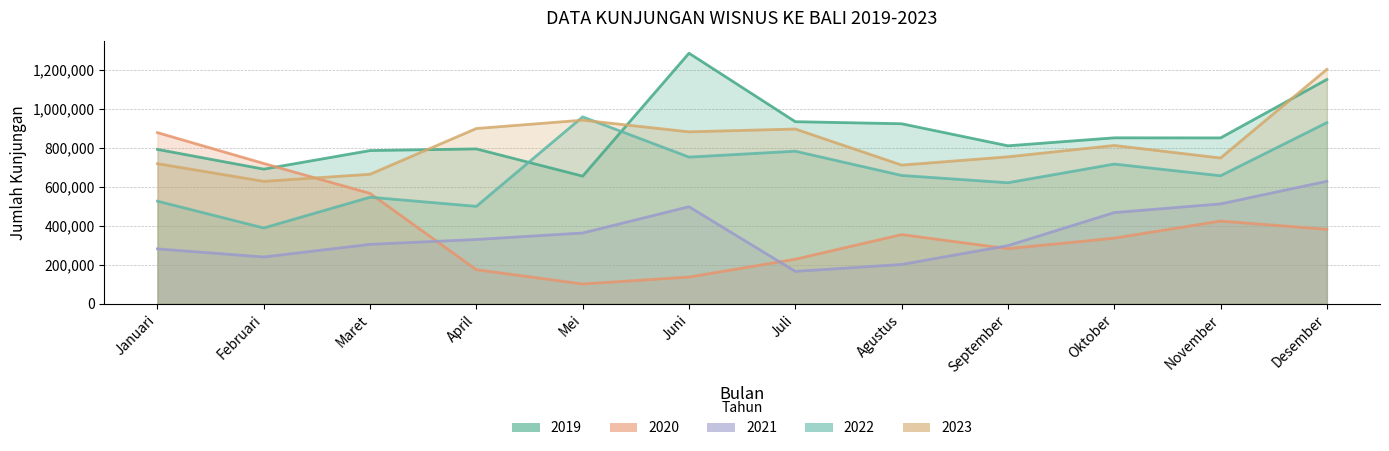

Which has a higher value, Juli or November?

Juli